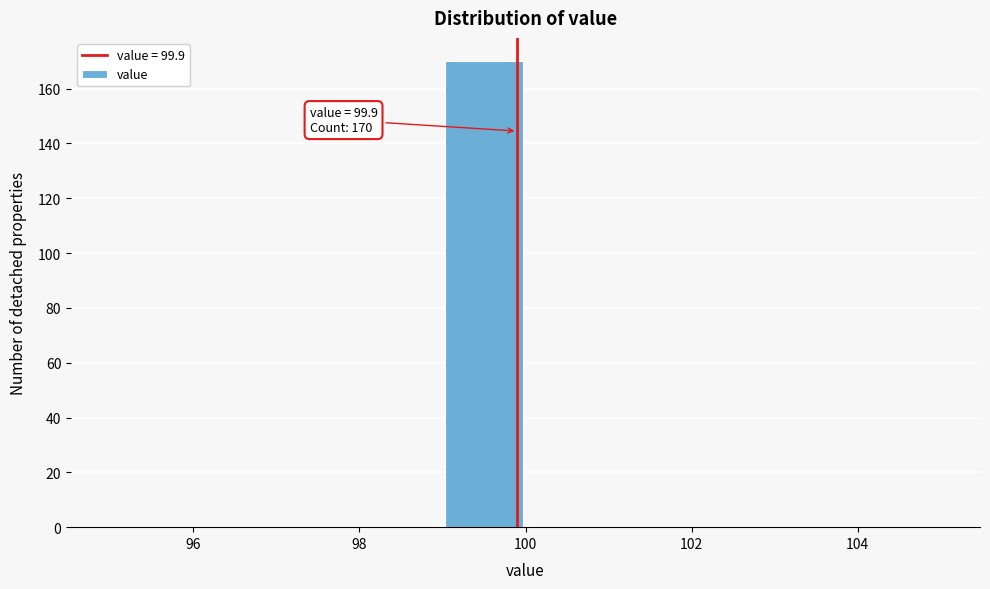

Which range on the x-axis has the tallest bar?

99 to 100